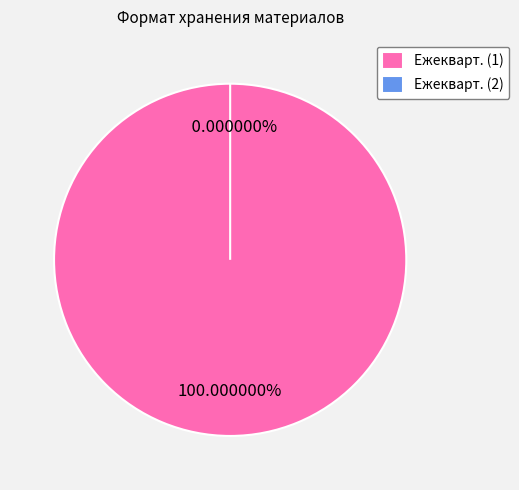

Rank the categories by value from lowest to highest.

Ежекварт. (2), Ежекварт. (1)